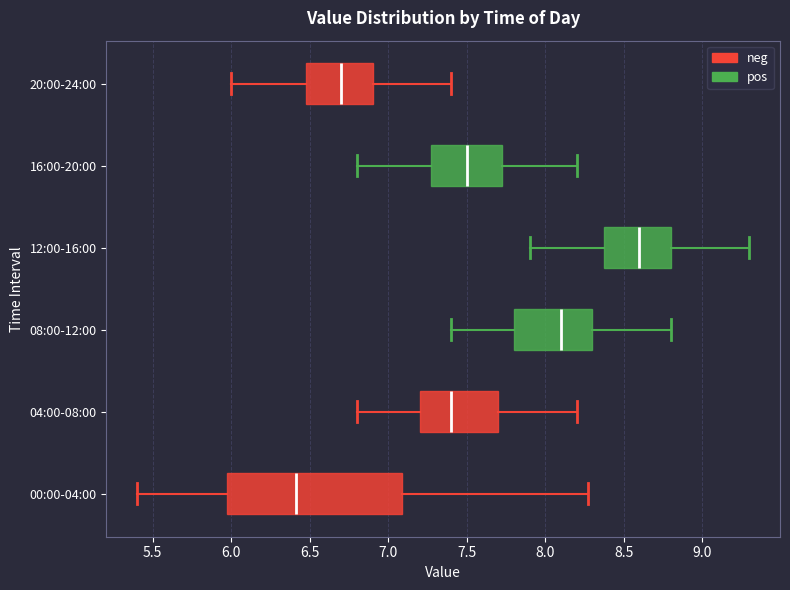

Reading bottom to top, read every box against the x-axis: the position of its median line, the range the box covers, and the ends of its whiskers. The values are not printed on the chart, so give them approximately, as read against the axis.

00:00-04:00: median 6.40, box 6.00 to 7.10, whiskers 5.40 to 8.25
04:00-08:00: median 7.40, box 7.20 to 7.70, whiskers 6.80 to 8.20
08:00-12:00: median 8.10, box 7.80 to 8.30, whiskers 7.40 to 8.80
12:00-16:00: median 8.60, box 8.40 to 8.80, whiskers 7.90 to 9.30
16:00-20:00: median 7.50, box 7.30 to 7.75, whiskers 6.80 to 8.20
20:00-24:00: median 6.70, box 6.50 to 6.90, whiskers 6.00 to 7.40